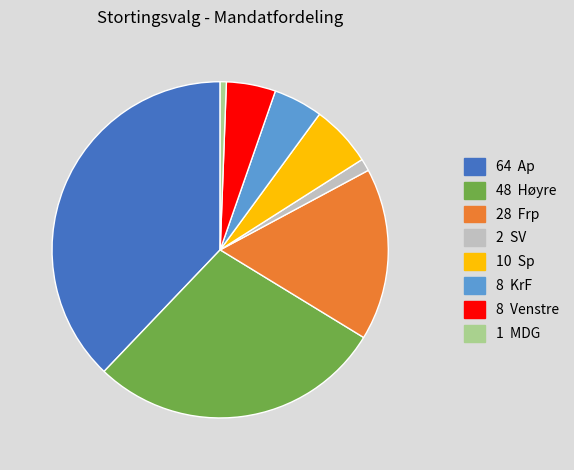

Is there any slice that represents more than half of the pie?

No